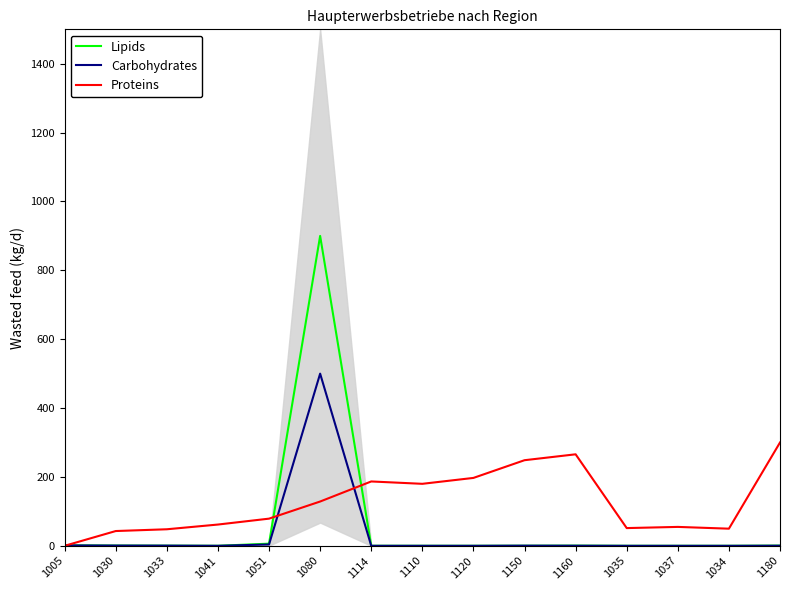

Which series has the largest total across all categories?

Proteins